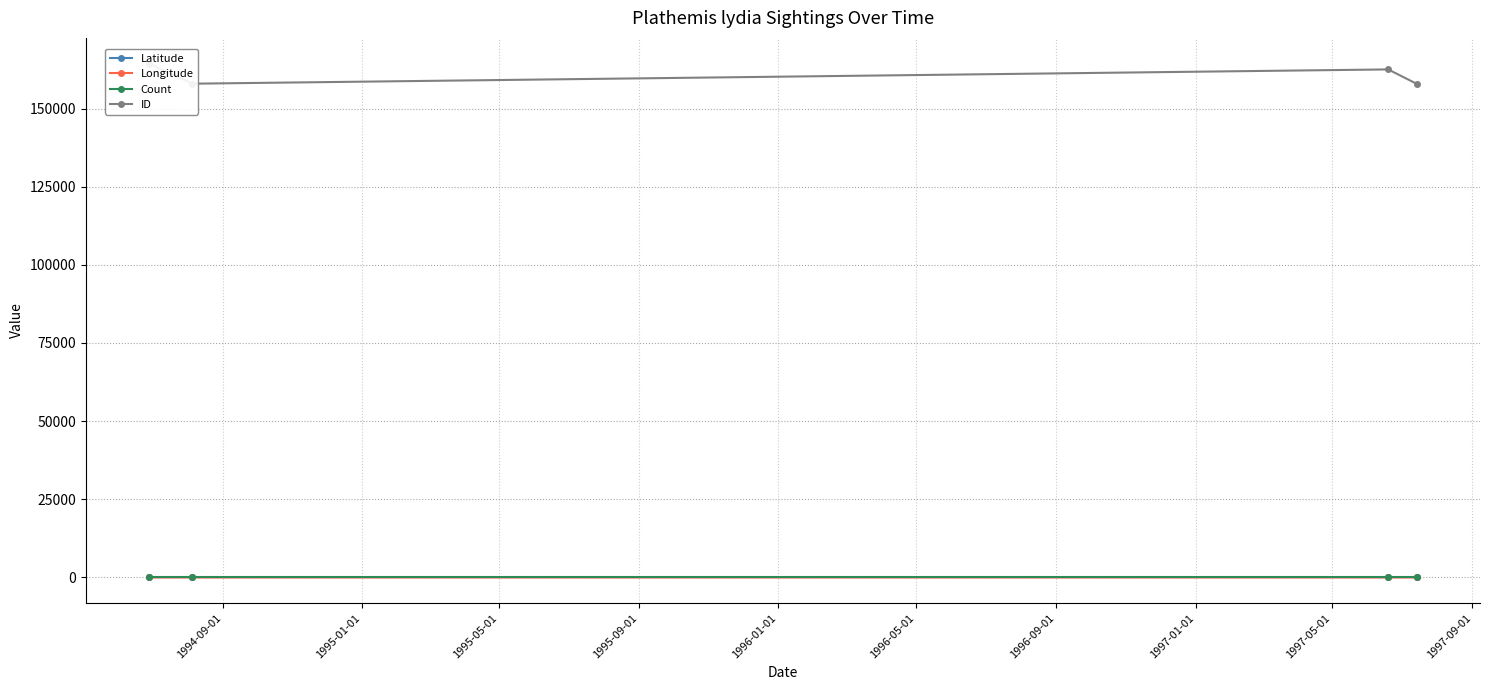

True or false: Longitude has more than 2 points higher than both neighbors.

False